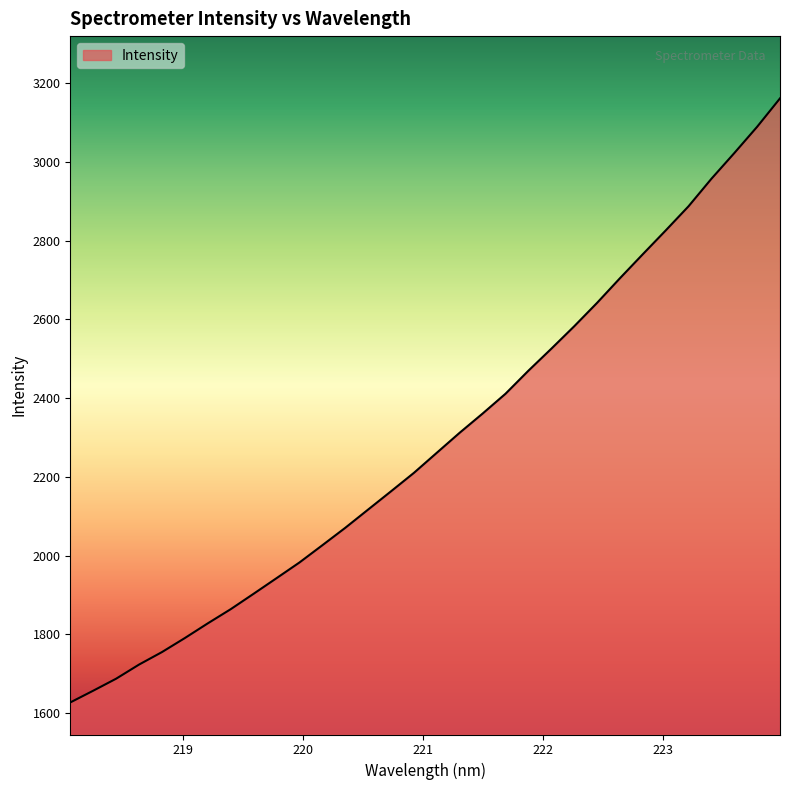

How many lines are shown in the chart?

1